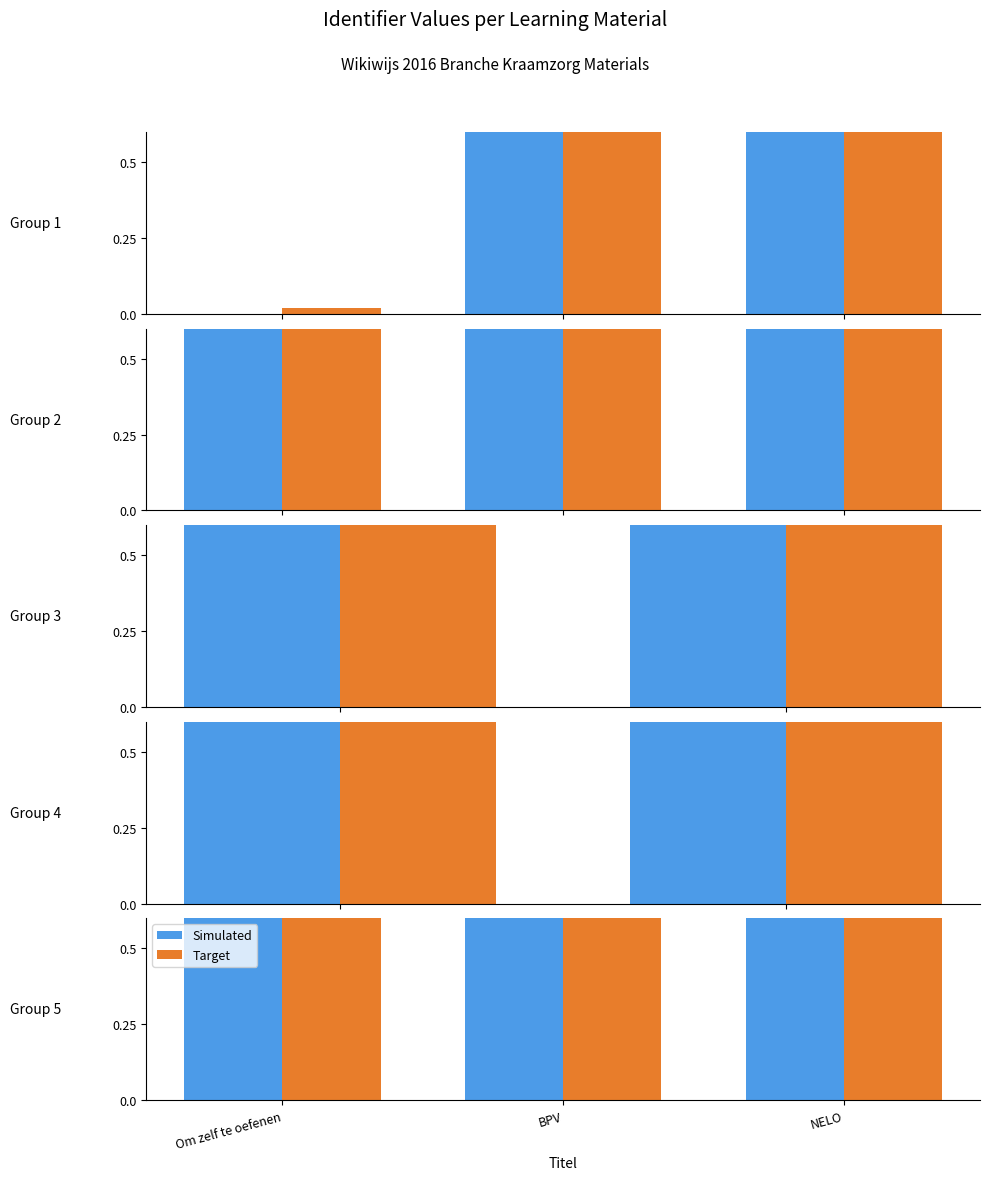

The value of Simulated at BPV is 0.7. True or false?

True